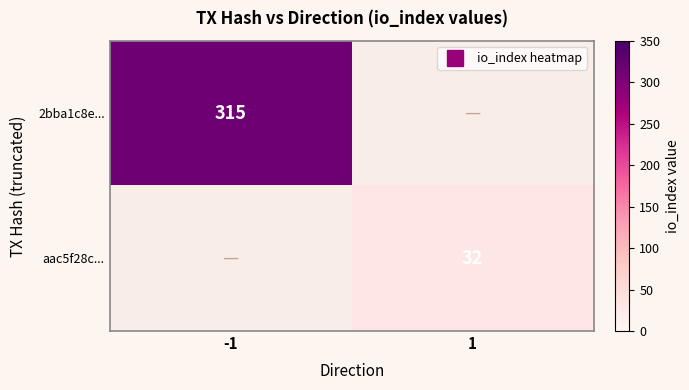

Is the value of aac5f28c... at 1 greater than the value of 2bba1c8e... at -1?

No